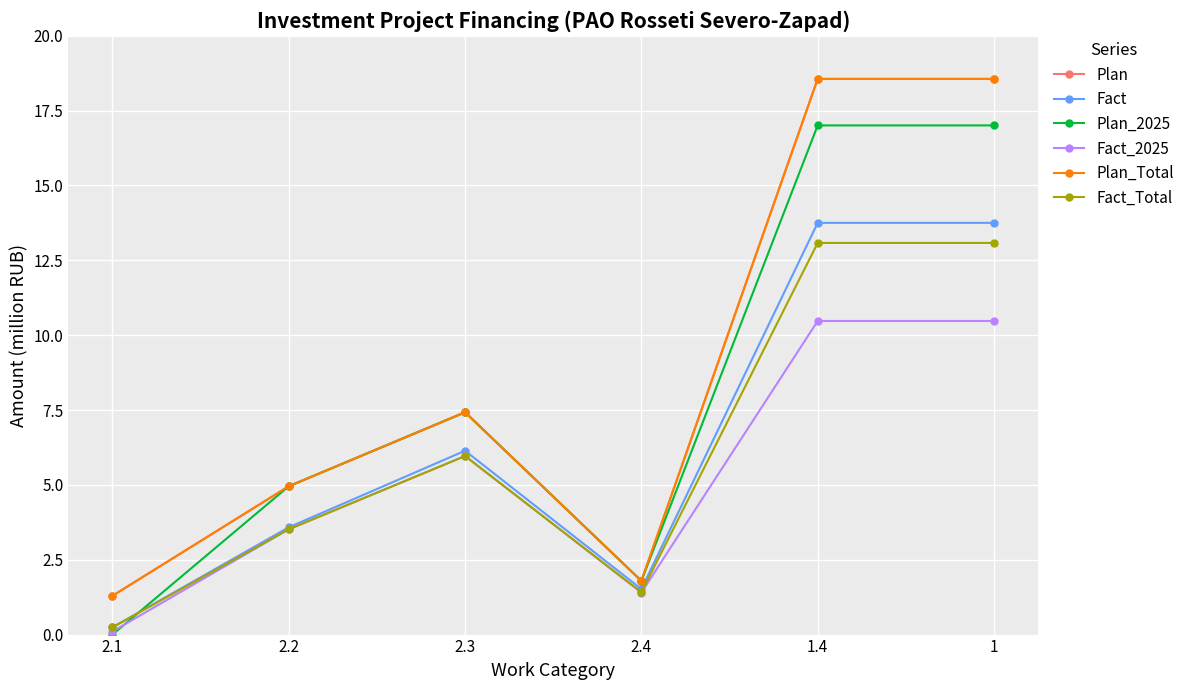

What position from the right is 2.2?

5